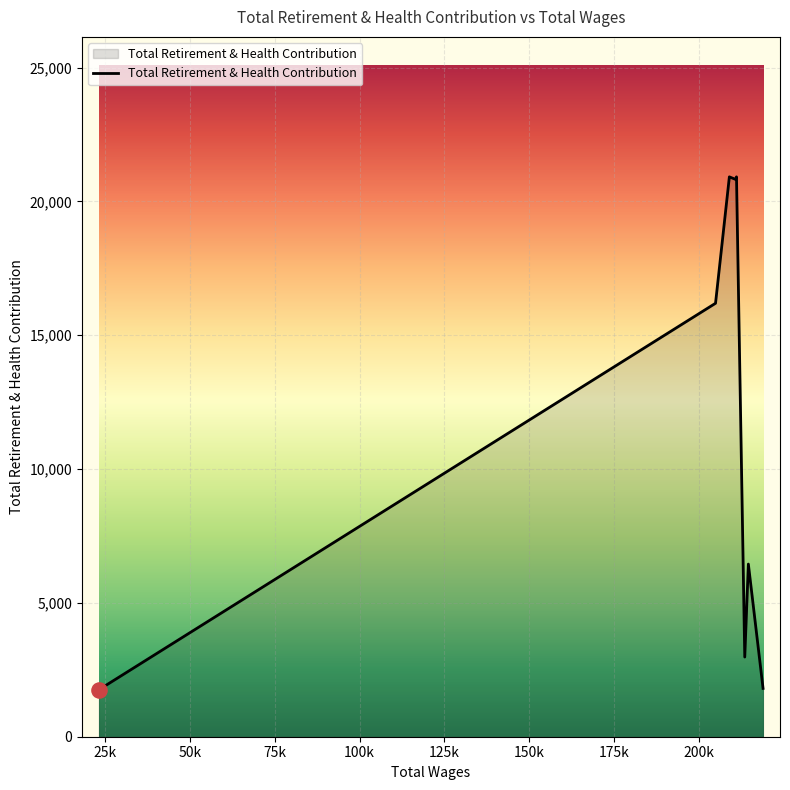

True or false: the data has more than 0 interior local peaks.

True